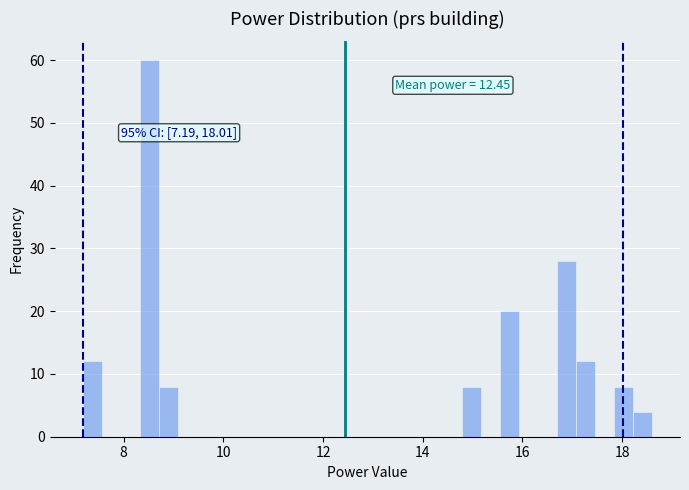

Read against the x-axis, roughly where is the centre of the tallest bar?

8.6